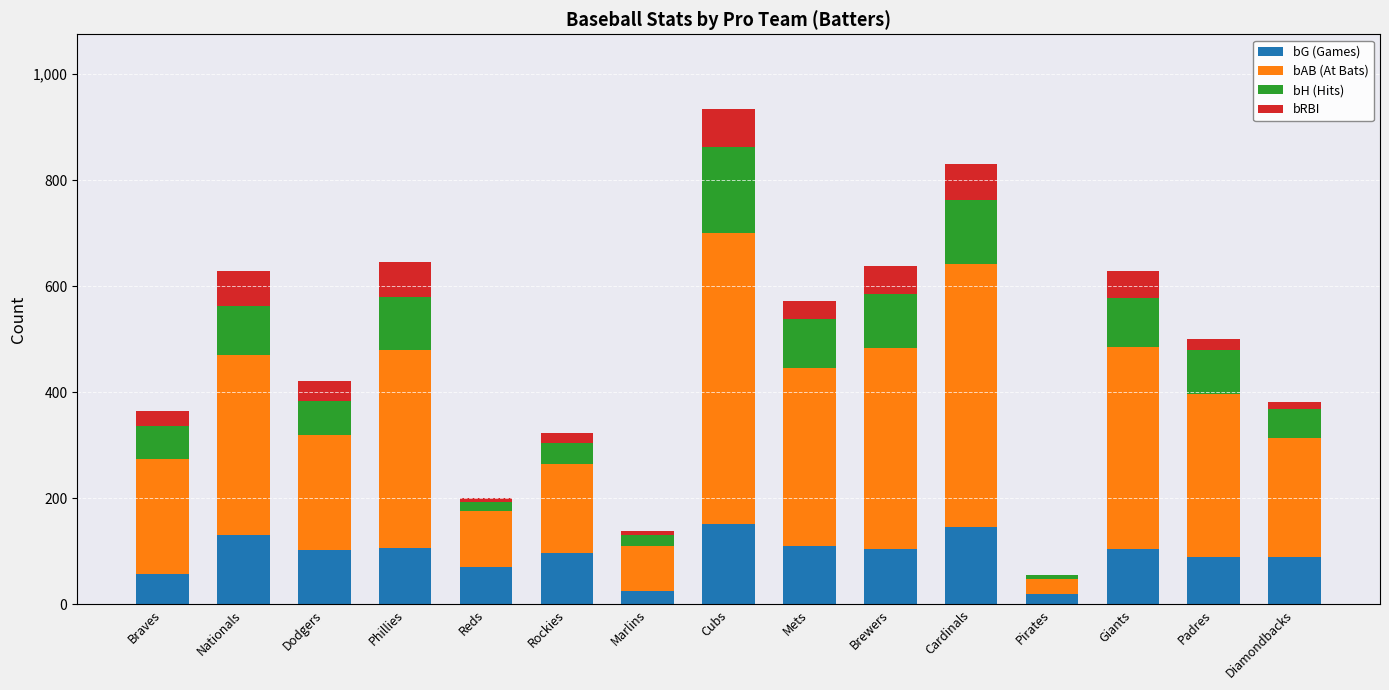

What is the maximum value for bG (Games)?

151